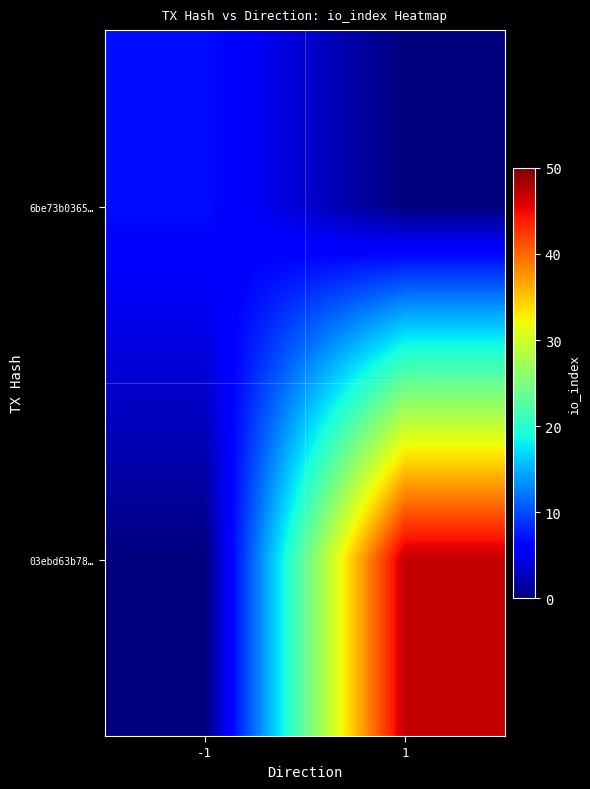

List the series in order of their overall mean, highest first.

03ebd63b78…, 6be73b0365…